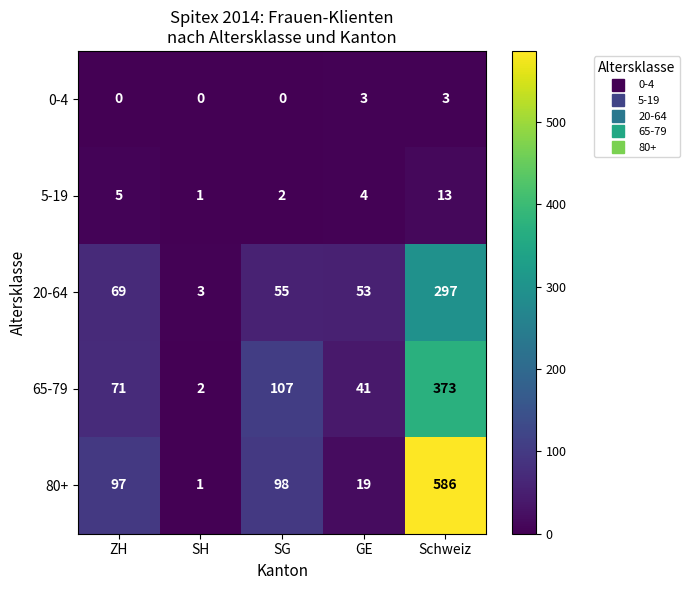

Is it true that 20-64 equals 36 at GE?

False